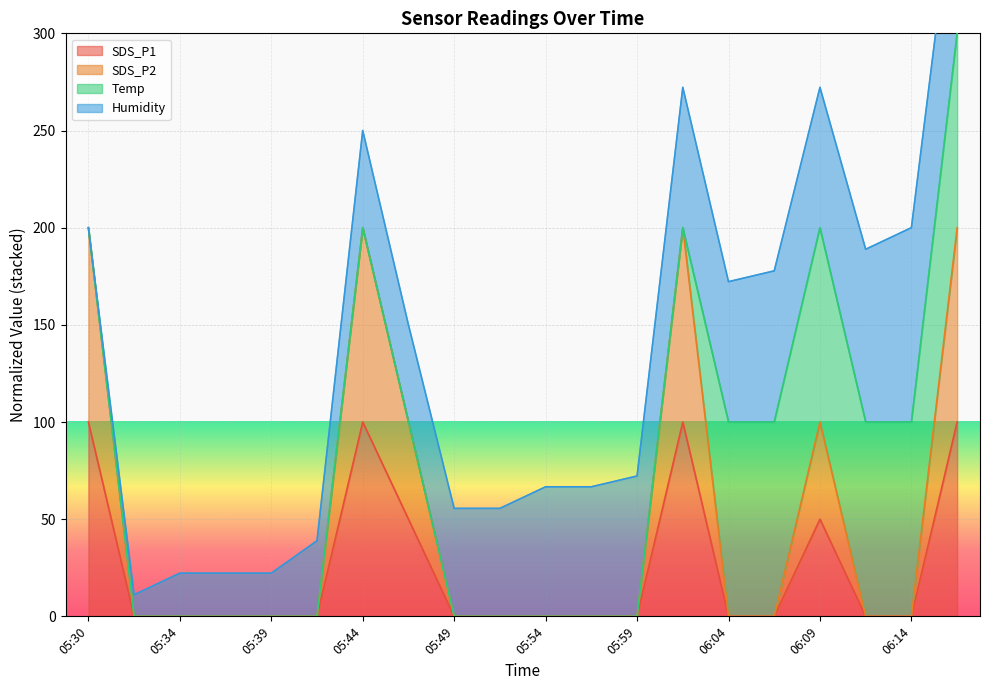

True or false: SDS_P1 has a value of 151.2 at 05:30.

False